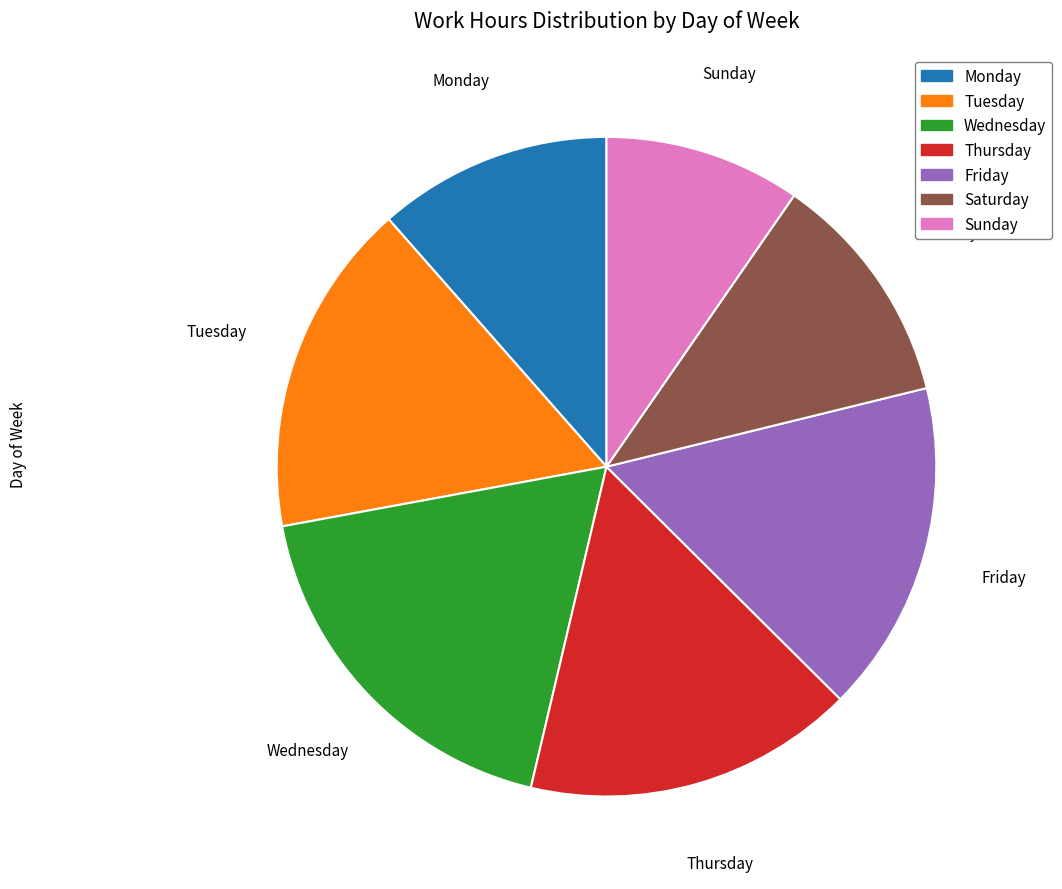

Which category has the biggest portion of the pie?

Wednesday